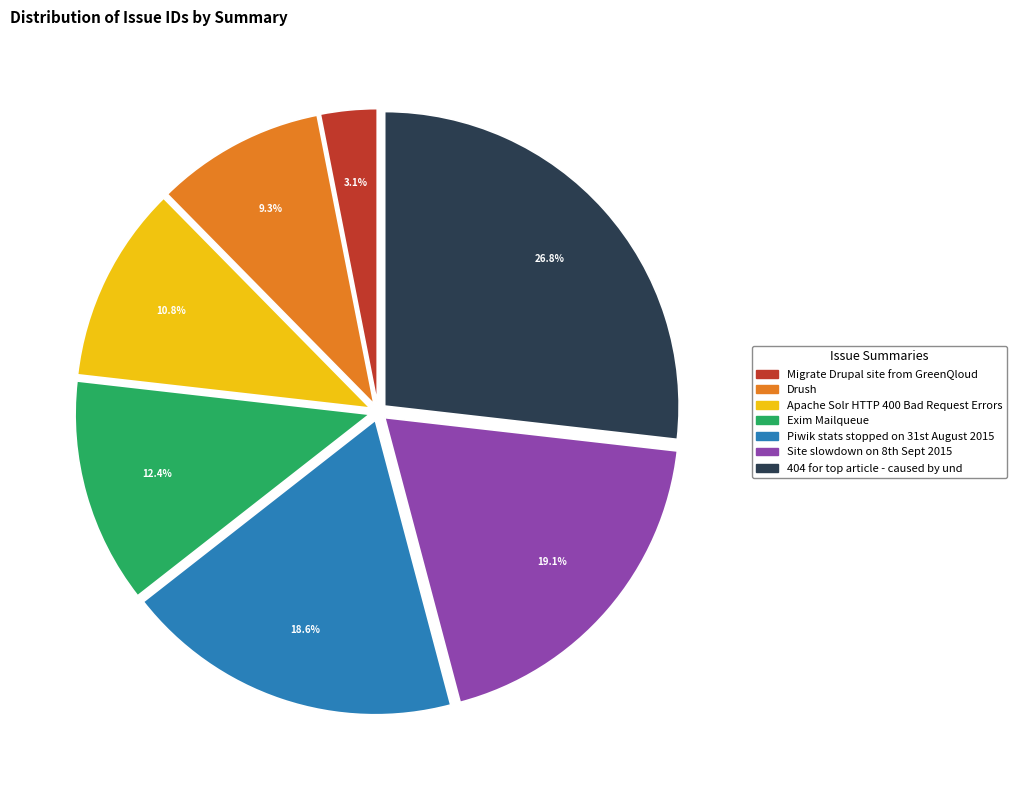

Is there any slice that represents more than half of the pie?

No